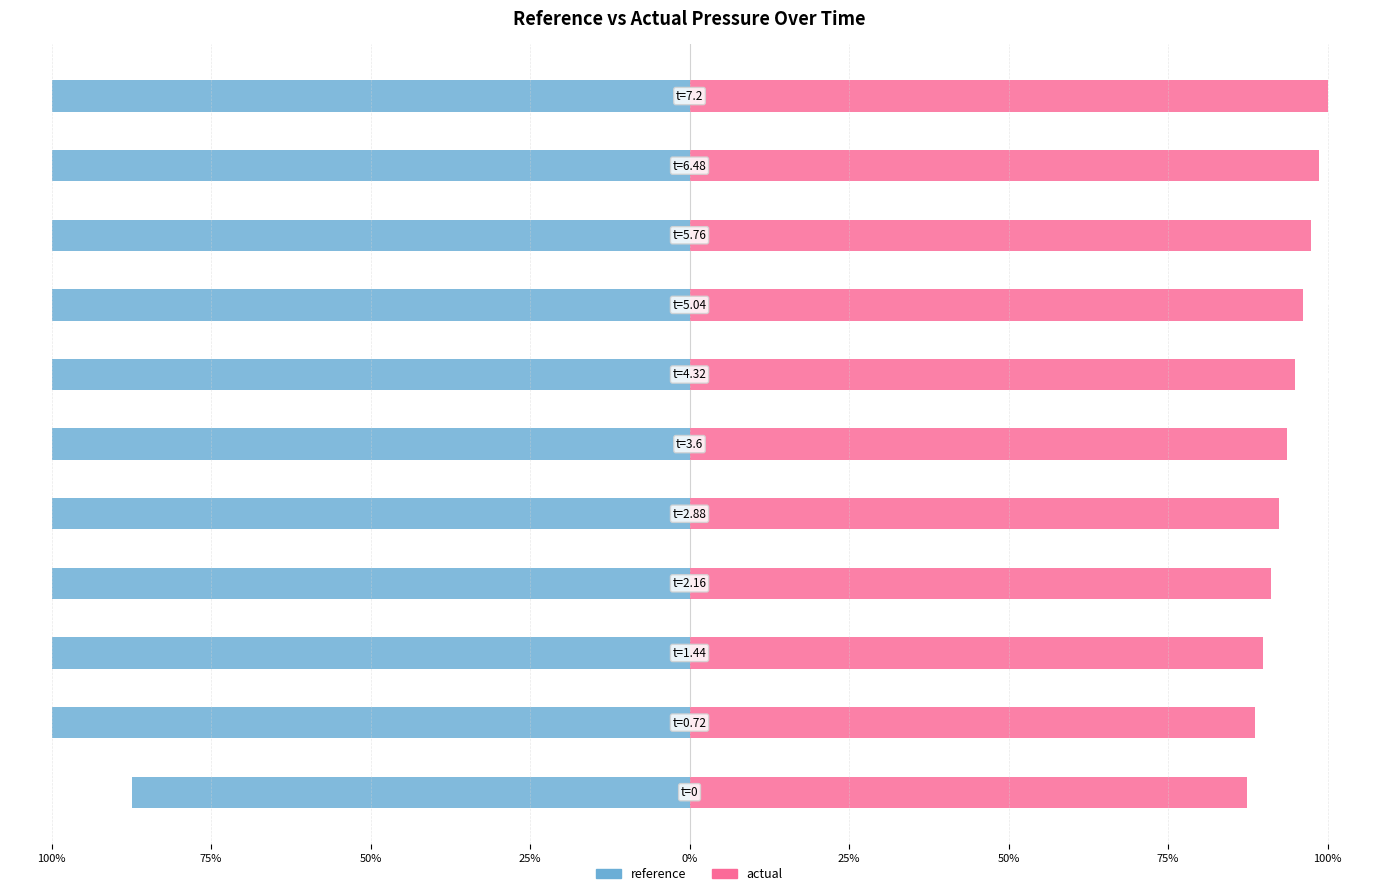

How many data points in actual are less than 93?

5